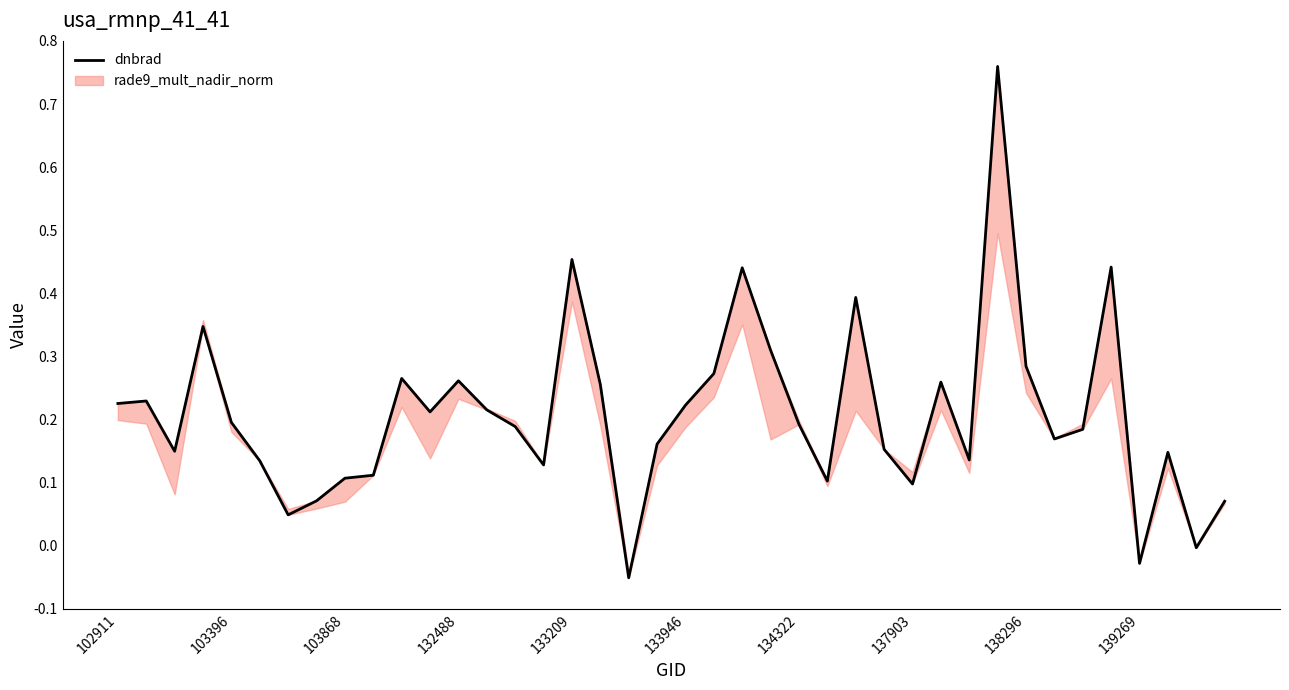

Is this an area chart (filled region under the line)?

No